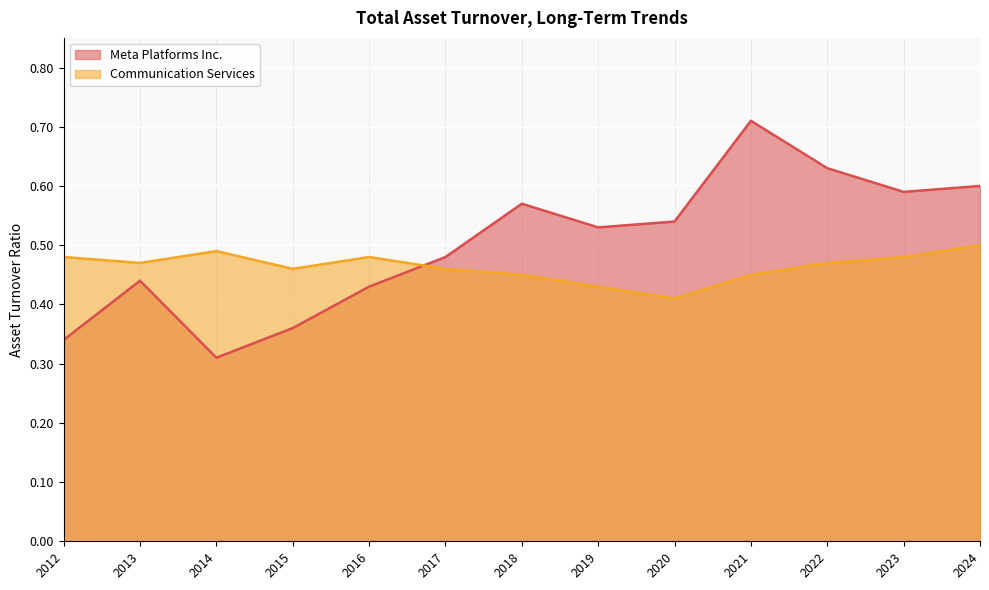

Where is the first local minimum for Meta Platforms Inc.?

2014